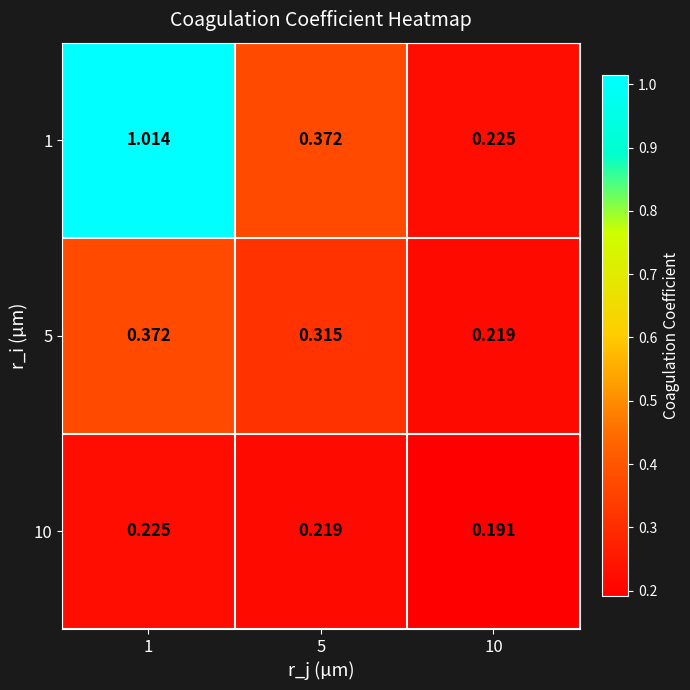

Is the value of 5 at 10 greater than the value of 10 at 1?

No